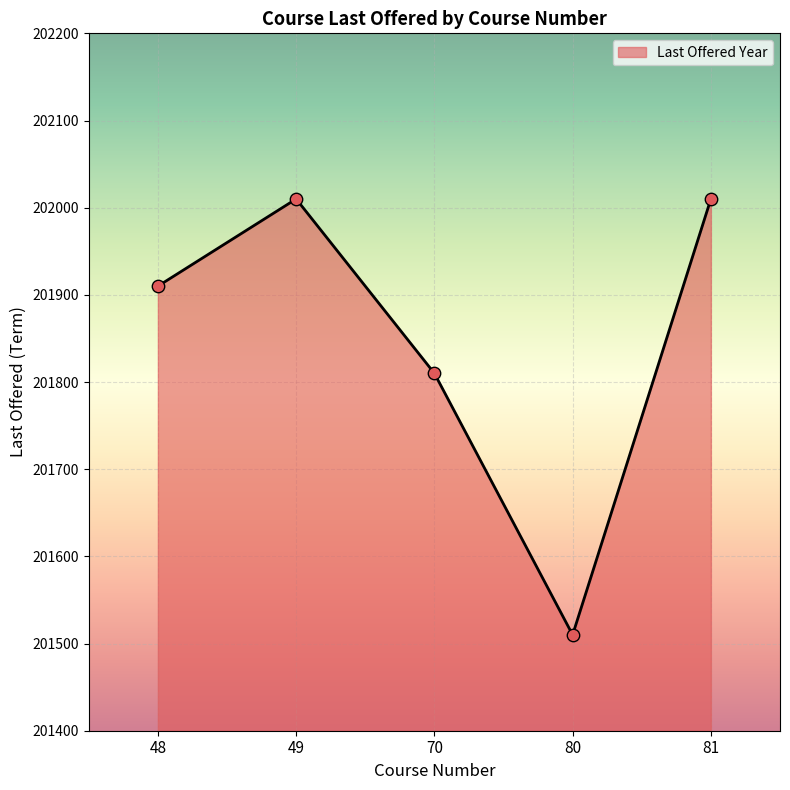

Approximately how many times larger is the value at 81 compared to 70?

1.0